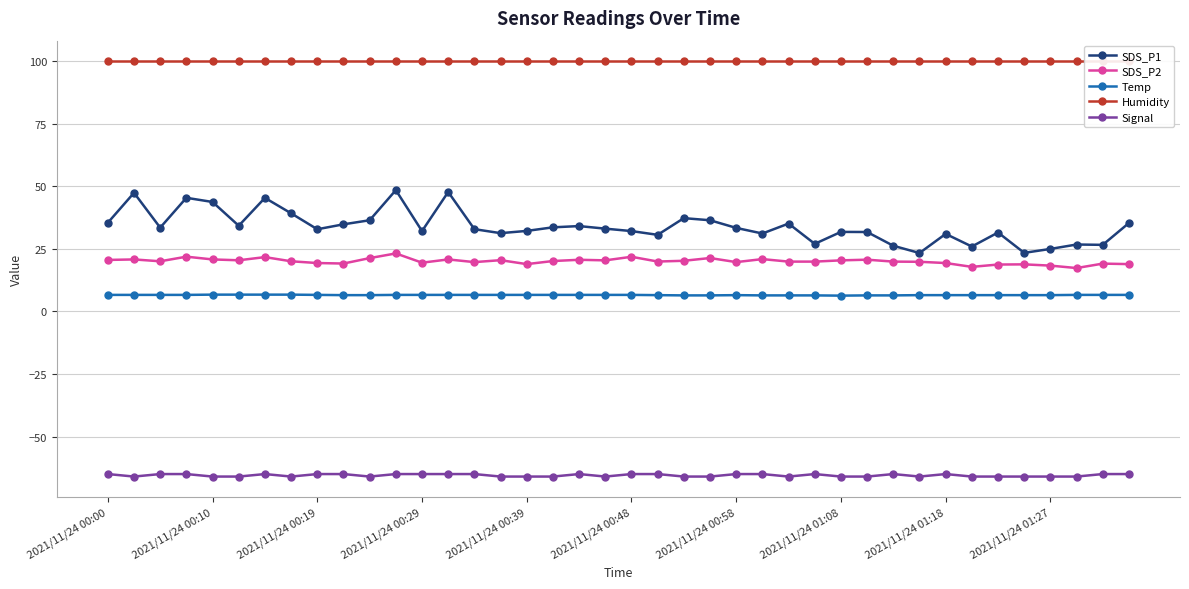

True or false: Temp has a value of 6.4 at 29.

True